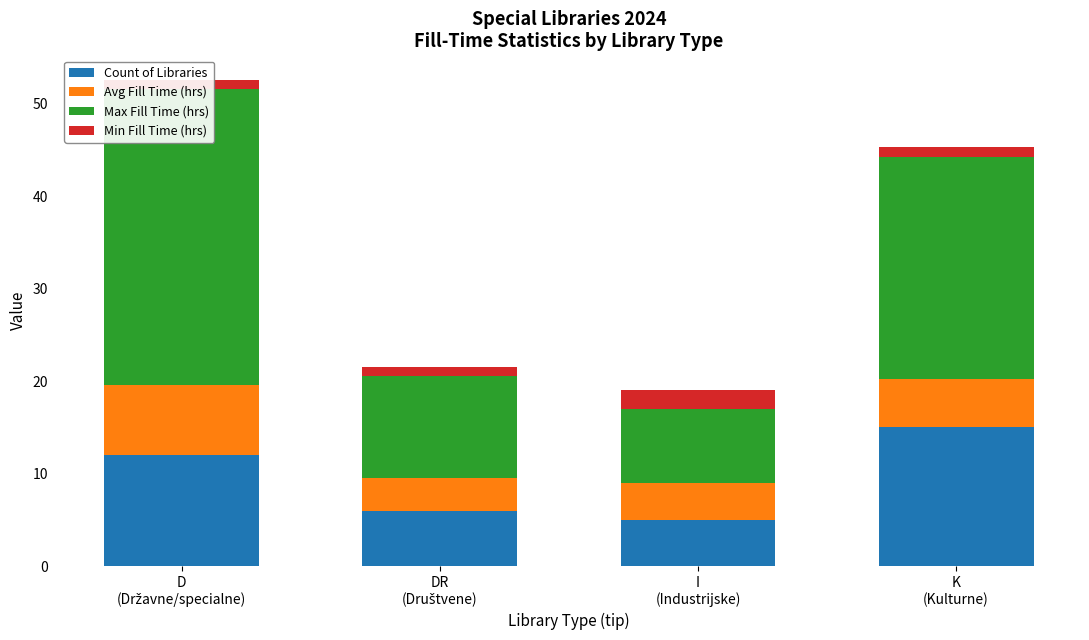

Where is Avg Fill Time (hrs) nearest to the value 5?

K
(Kulturne)